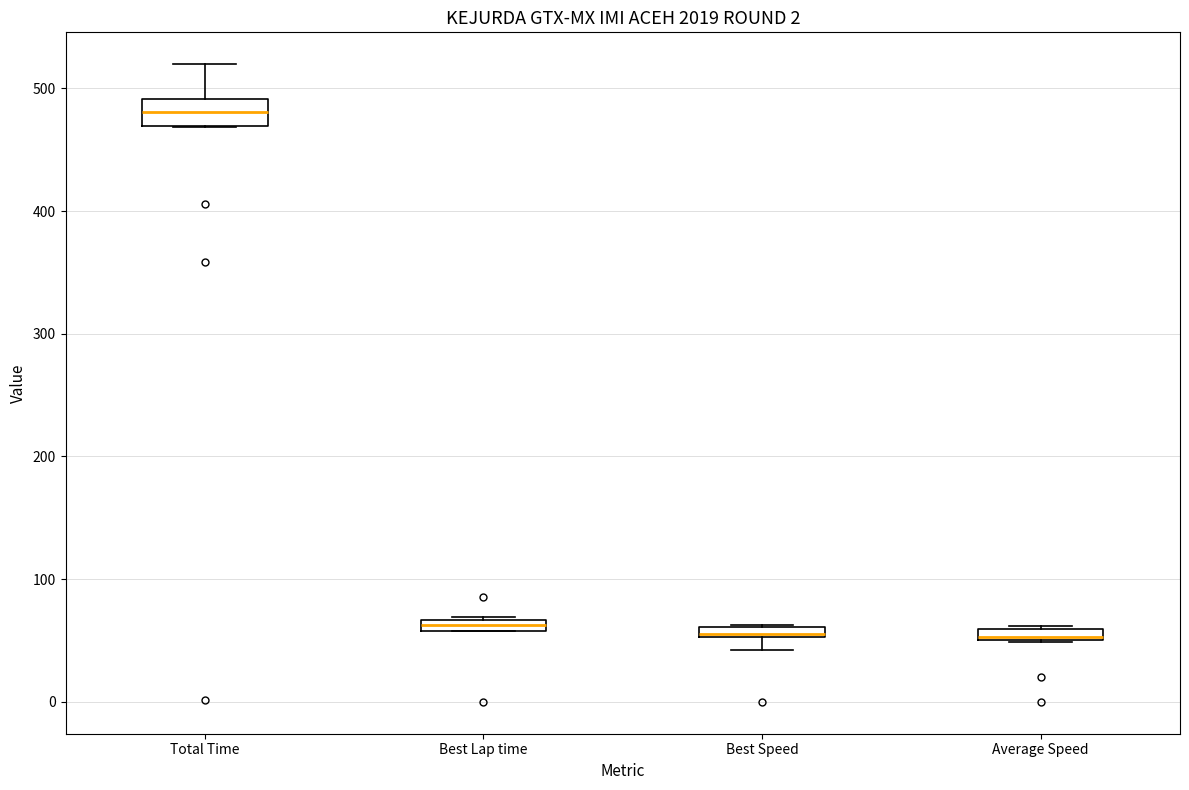

Where is the lower edge of the box for Best Lap time on the y-axis? The values are not printed on the chart, so give them approximately, as read against the axis.

60